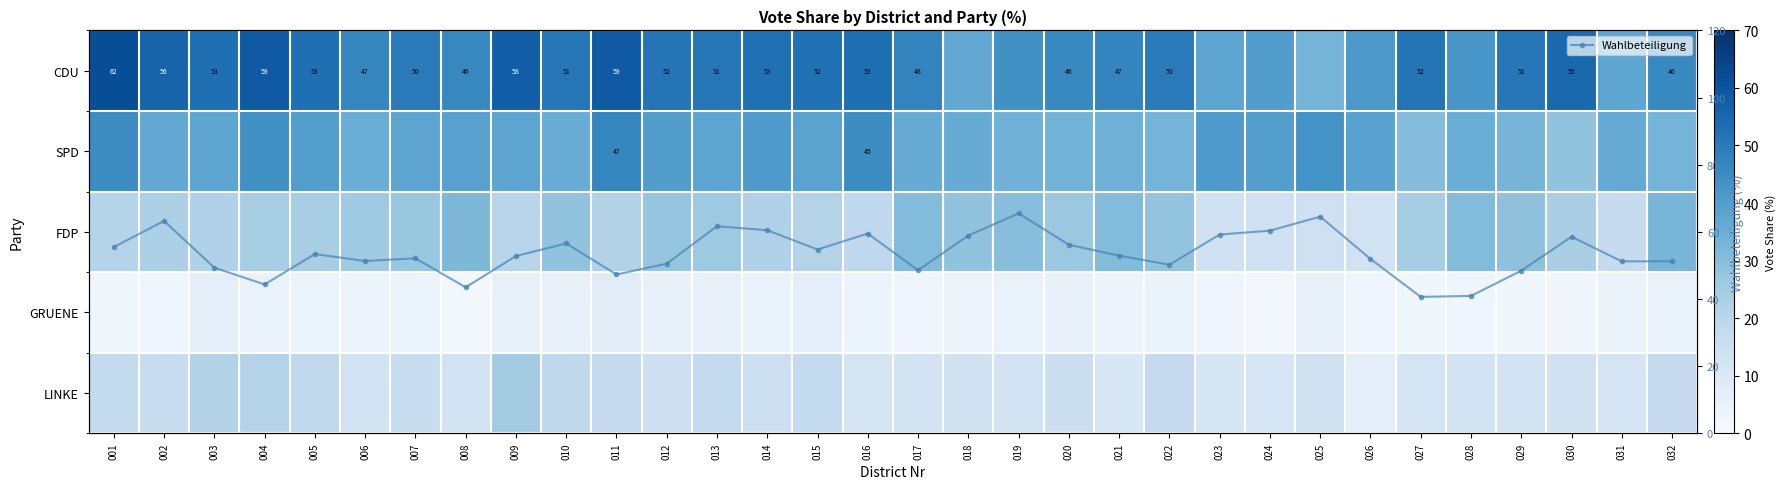

What is the lowest value of the Wahlbeteiligung series?

40.6